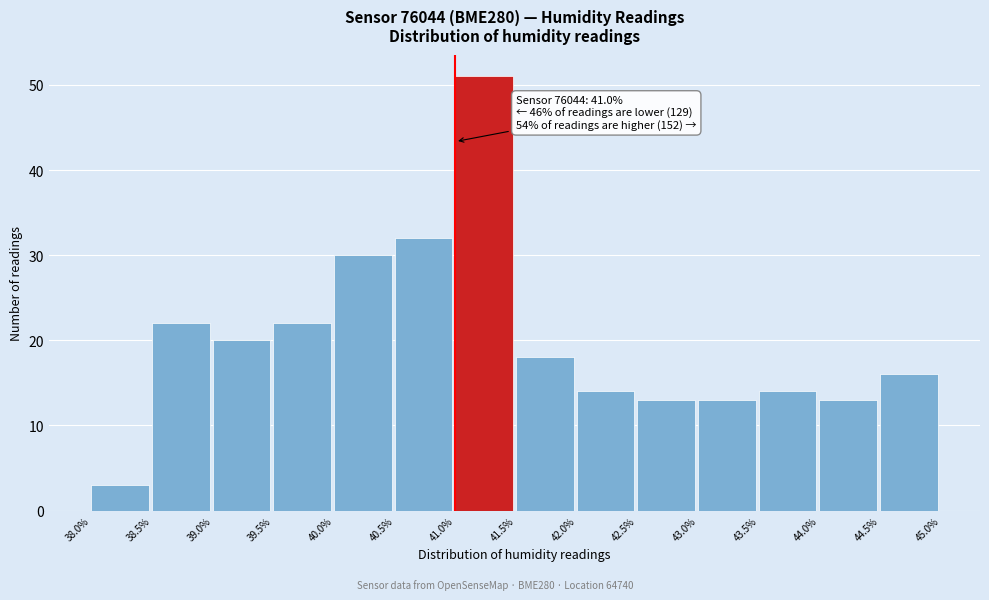

Which range on the x-axis has the tallest bar?

41.0% to 41.5%